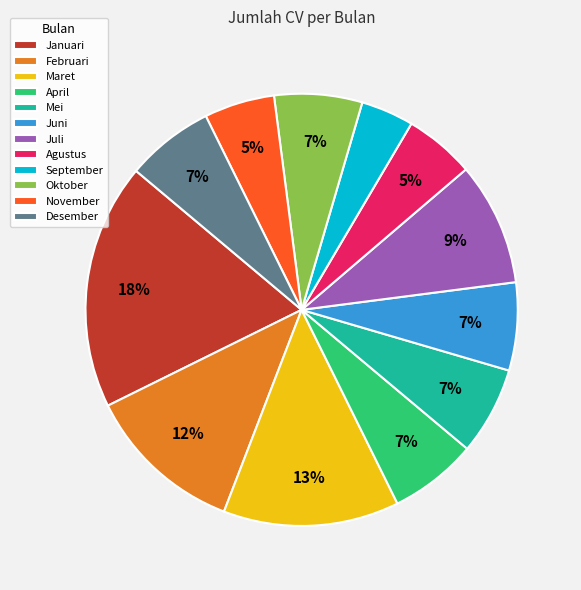

To the nearest percent, what is the combined percentage of Maret and Februari?

25%